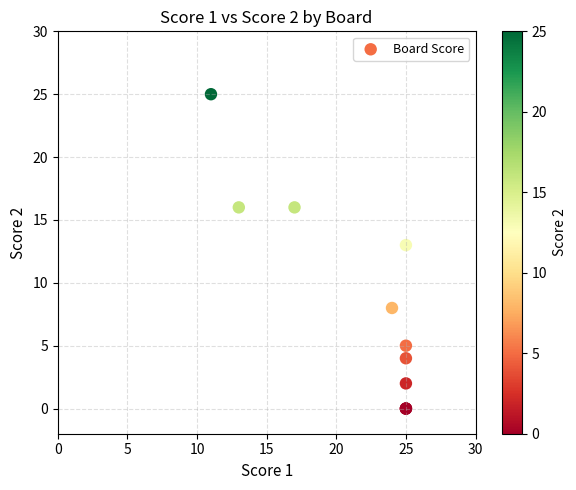

What Y value in the scatter plot is closest to 12?

13